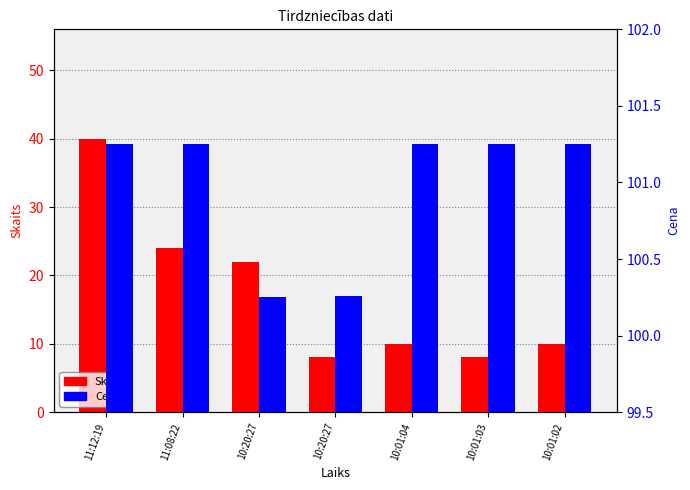

Rank the series at 10:20:27 from lowest to highest value.

Skaits, Cena